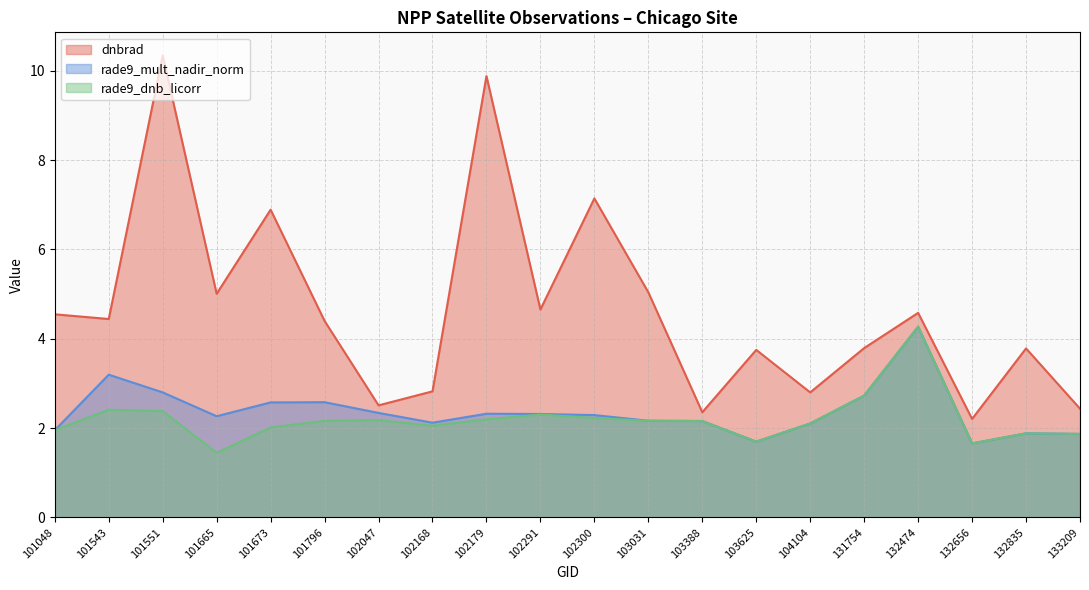

True or false: rade9_dnb_licorr has a value of 2.2 at 103388.

True